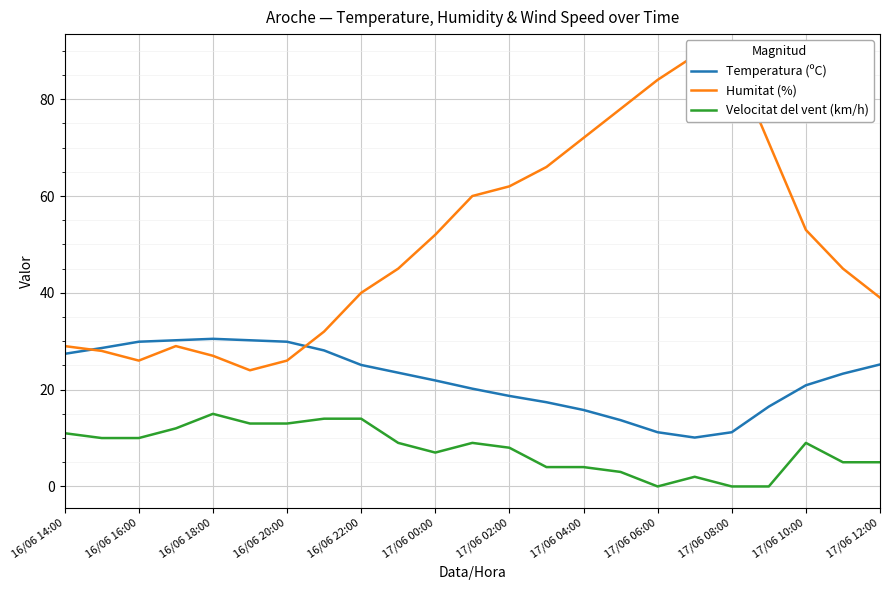

Which series has the largest total across all categories?

Humitat (%)